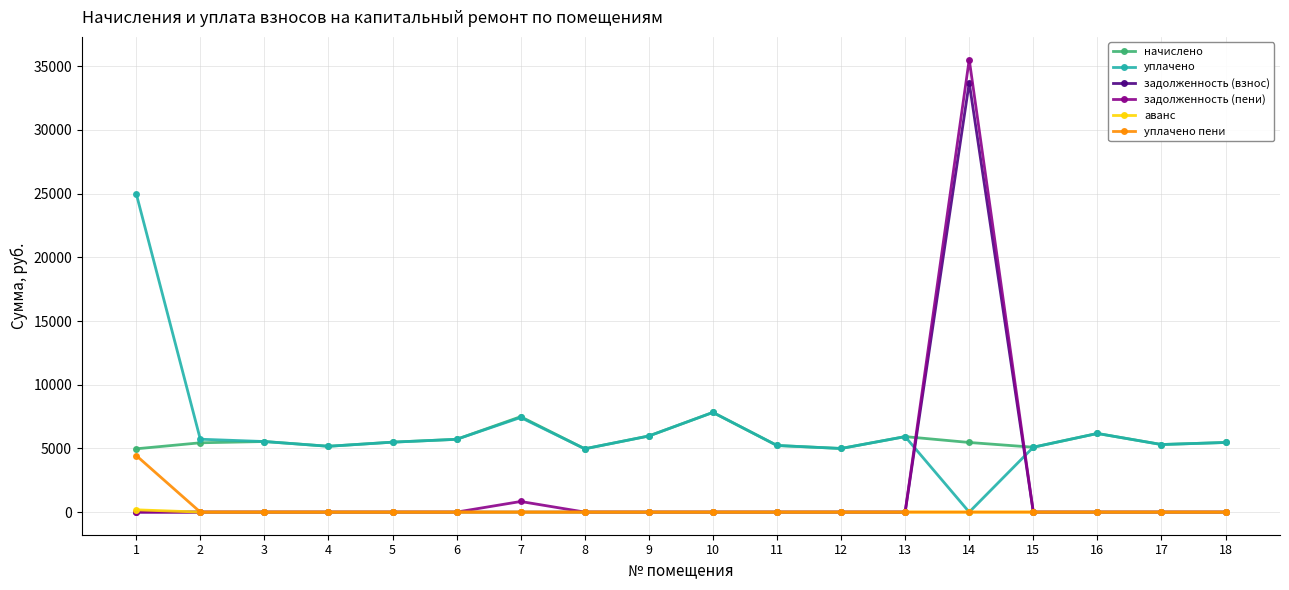

Where does the уплачено series first go above 5539?

1